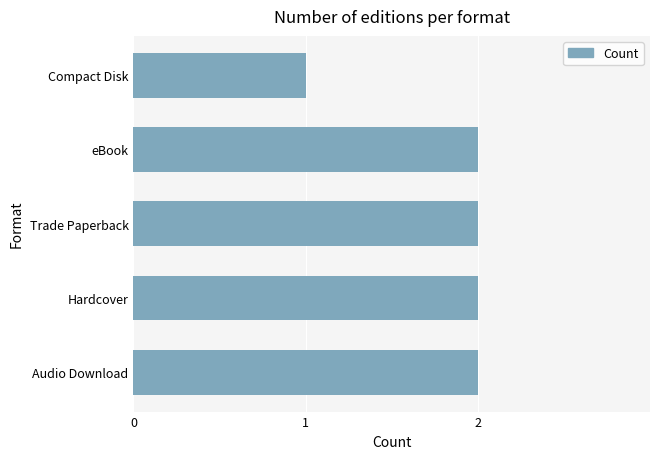

Count the values in the range 2 to 3.

4